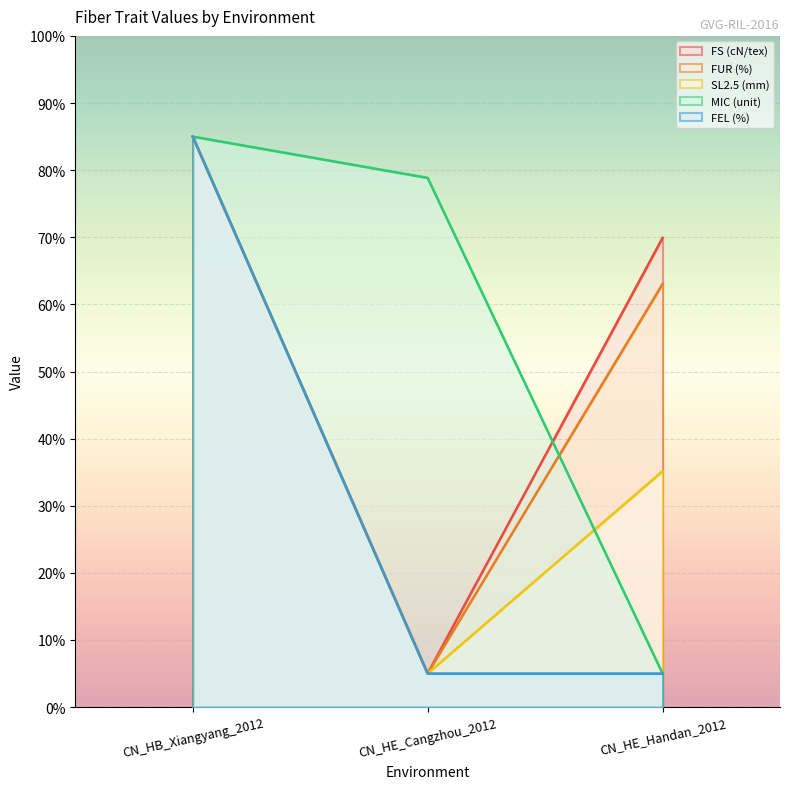

What is the sum of the MIC (unit) values at CN_HB_Xiangyang_2012 and CN_HE_Handan_2012?

90.0